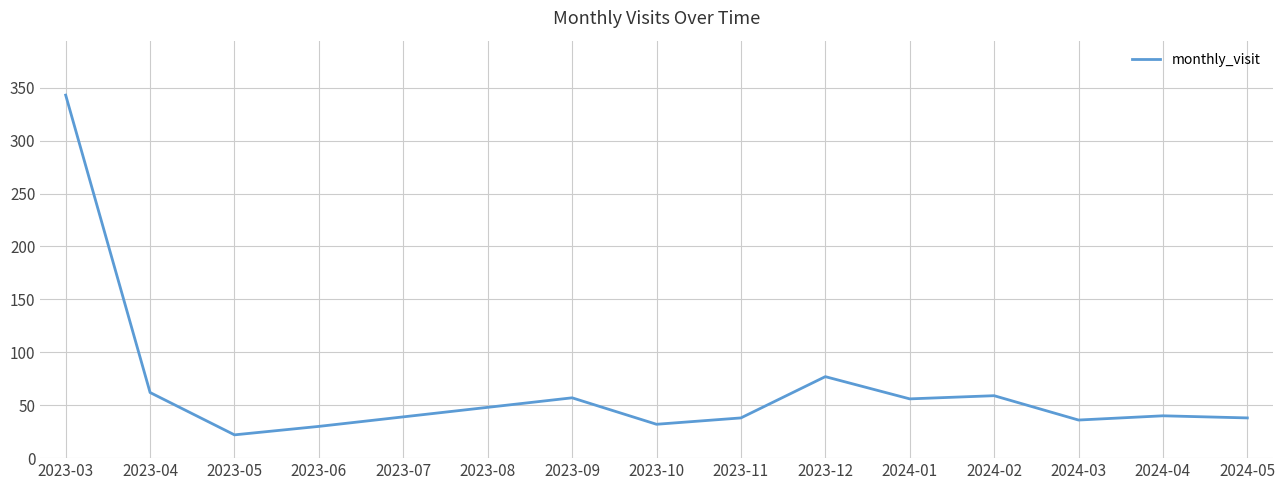

What is the minimum value shown in the chart?

22